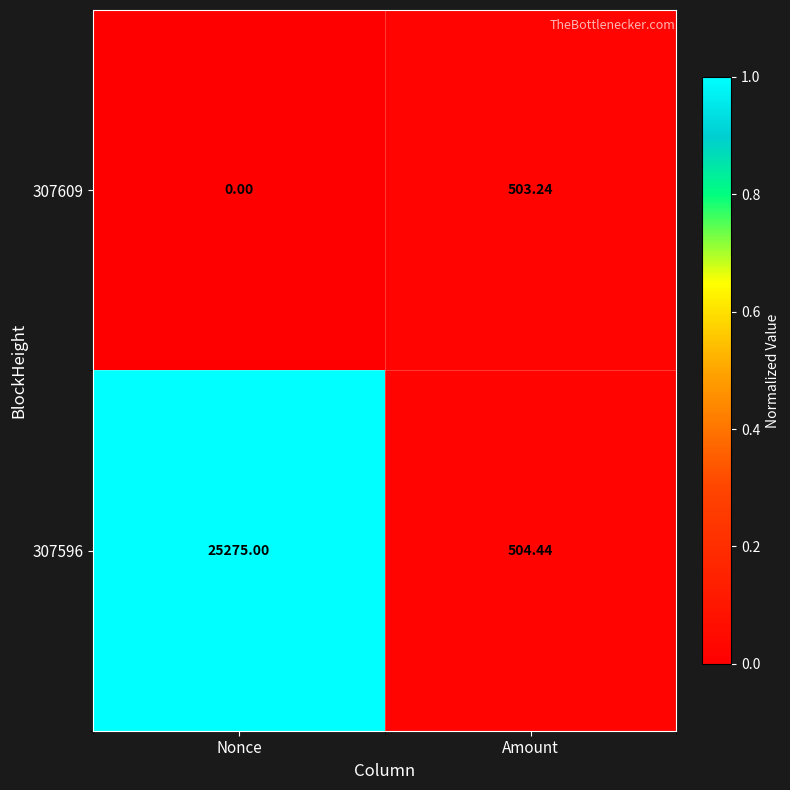

Where is 307609 nearest to the value 251?

Nonce